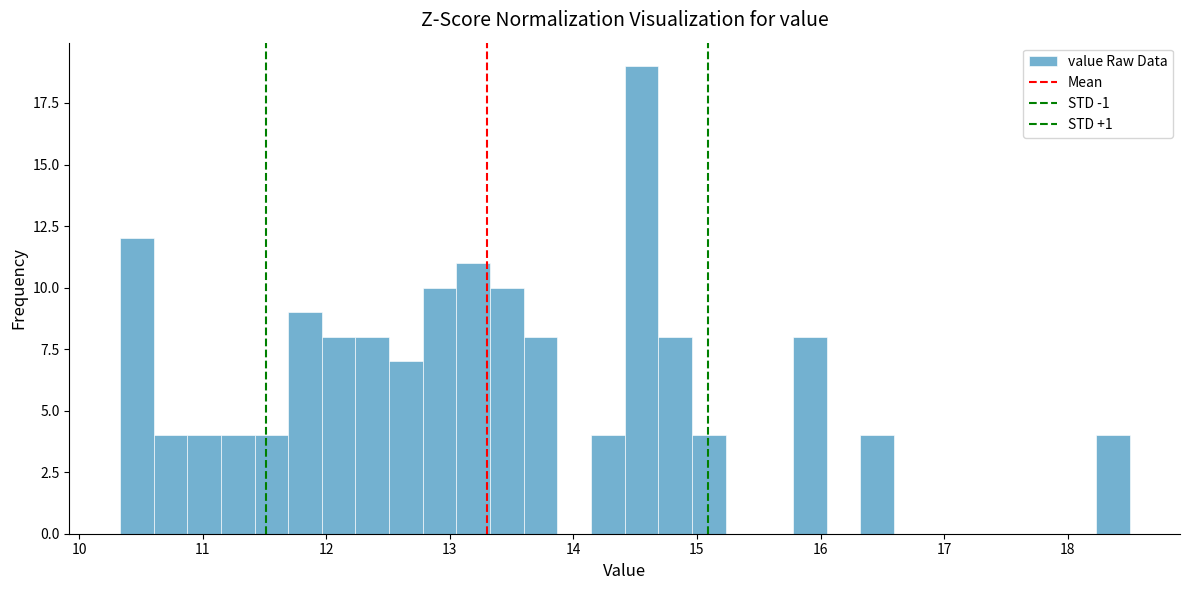

Around what value on the x-axis is the tallest bar? Give the approximate position of its centre, as read against the axis.

14.6